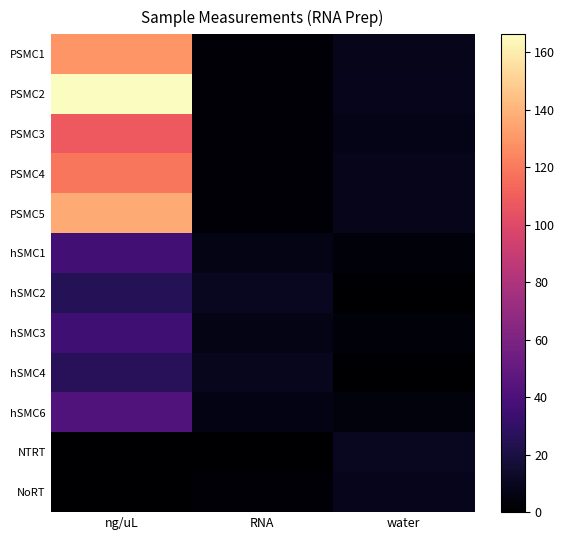

What is the total value across all series at water?

69.5